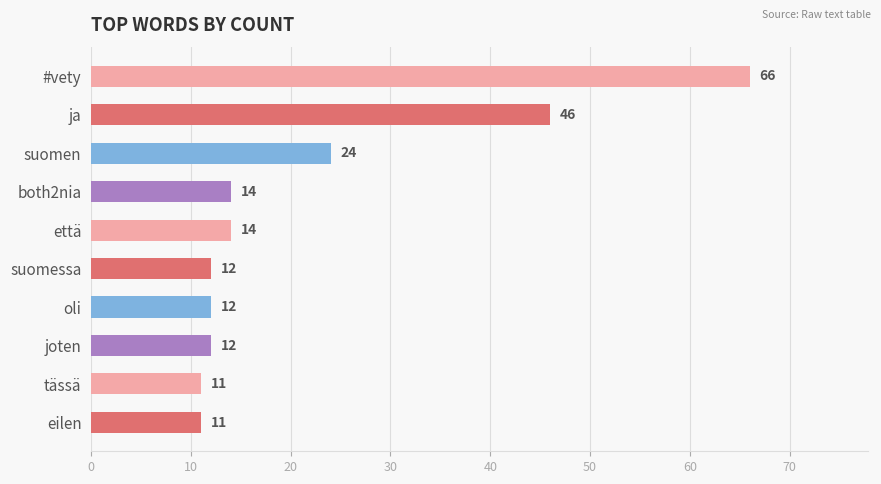

What is the label of the 8th bar from the top?

joten